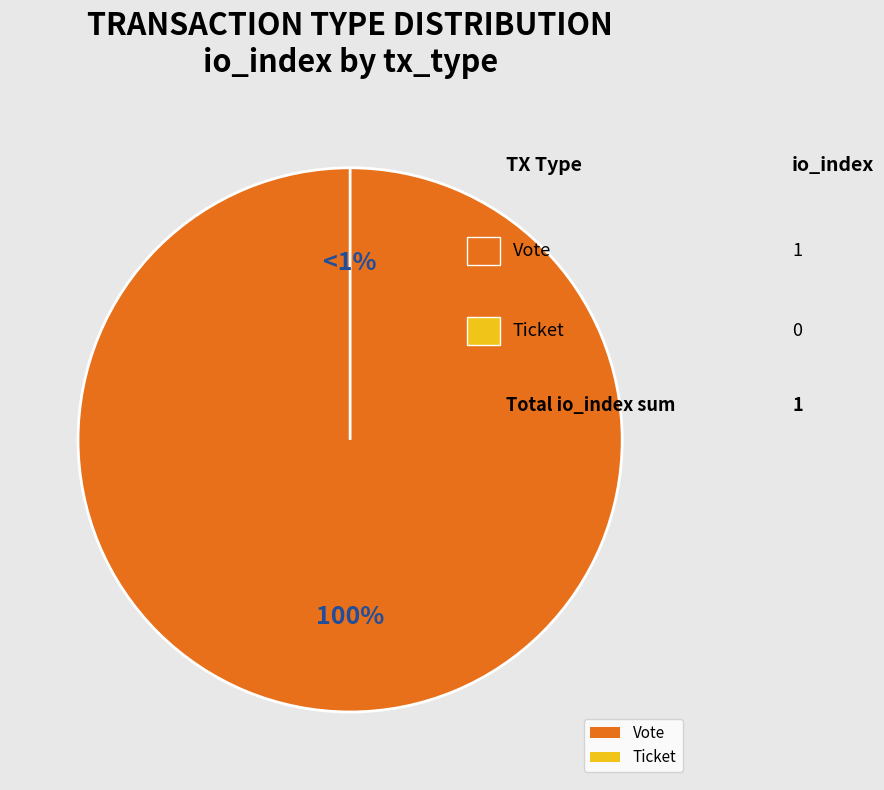

To the nearest percent, what is the average slice percentage?

50%